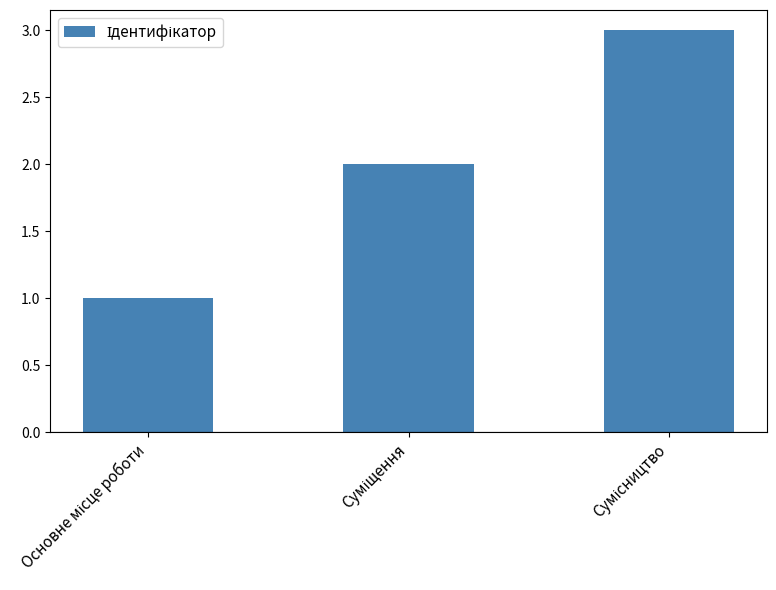

What is the maximum value shown in the chart?

3